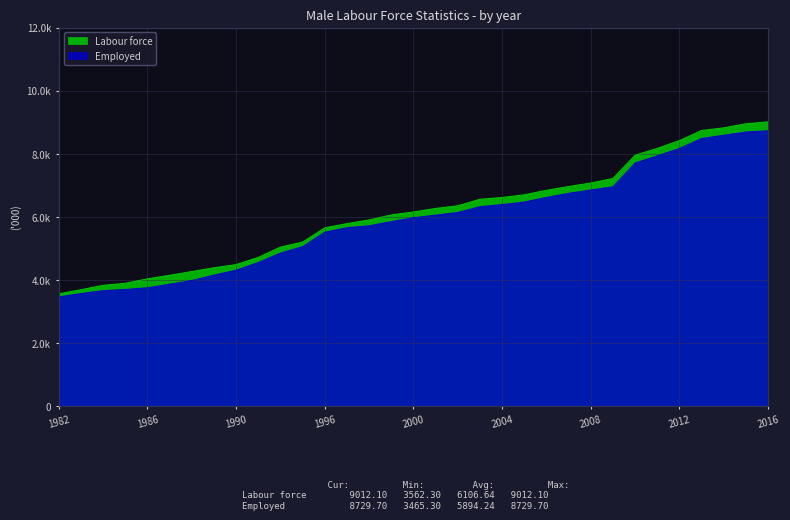

Rank the series by their average value, from lowest to highest.

Employed, Labour force